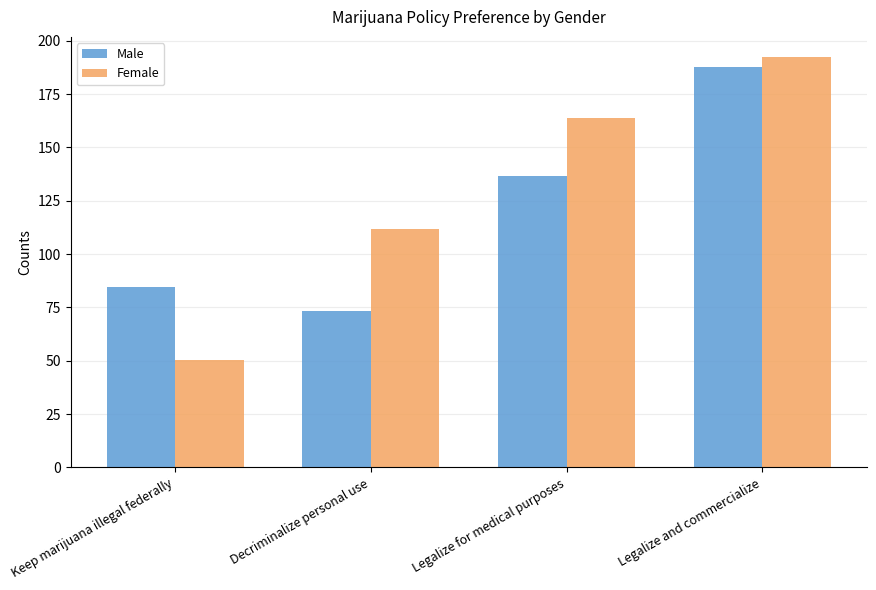

What is the average value of the Male series?

120.5